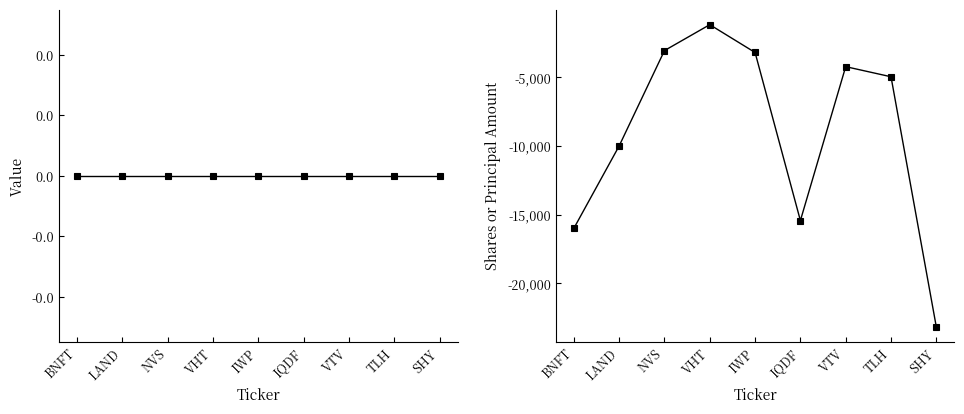

True or false: Value and Shares or principal amount cross at least once.

False